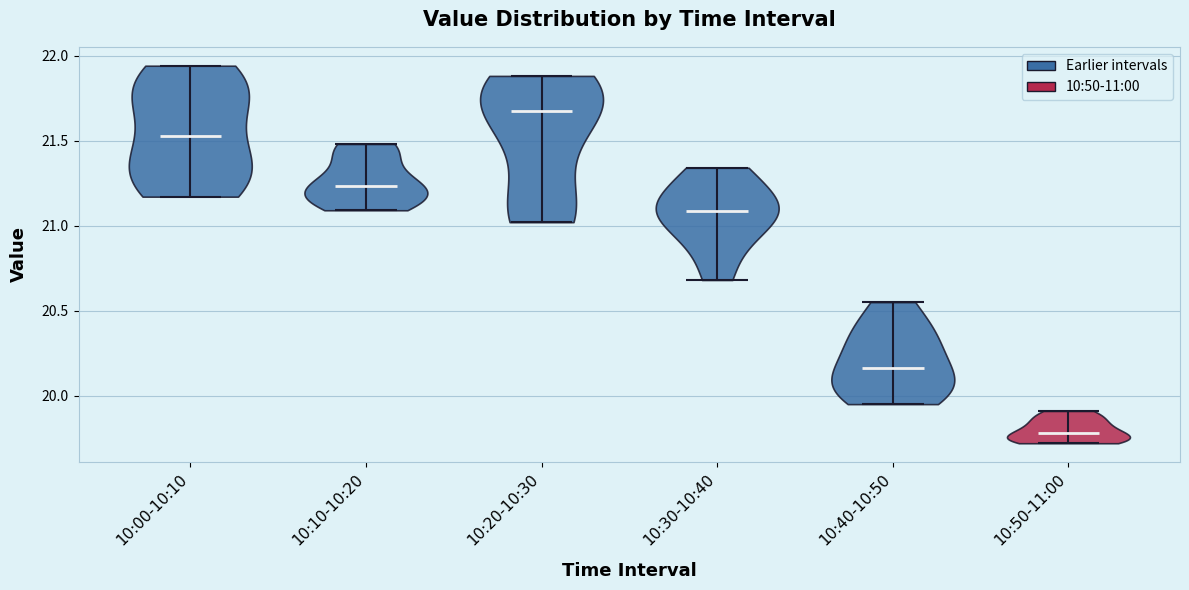

Which violin has the highest median line?

10:20-10:30